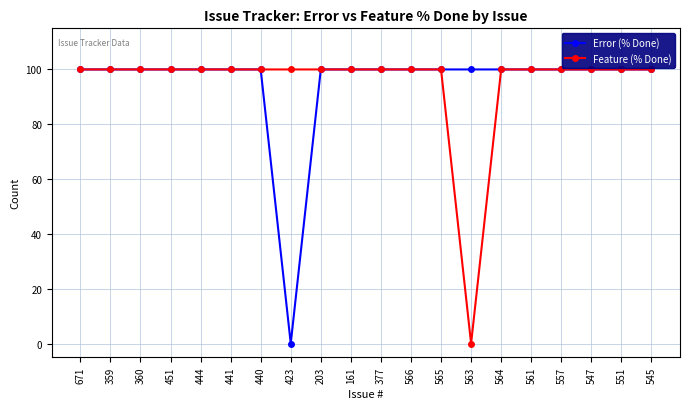

Reading left to right, what are all the values shown in this chart?

Error (% Done): 100	100	100	100	100	100	100	0	100	100	100	100	100	100	100	100	100	100	100	100
Feature (% Done): 100	100	100	100	100	100	100	100	100	100	100	100	100	0	100	100	100	100	100	100